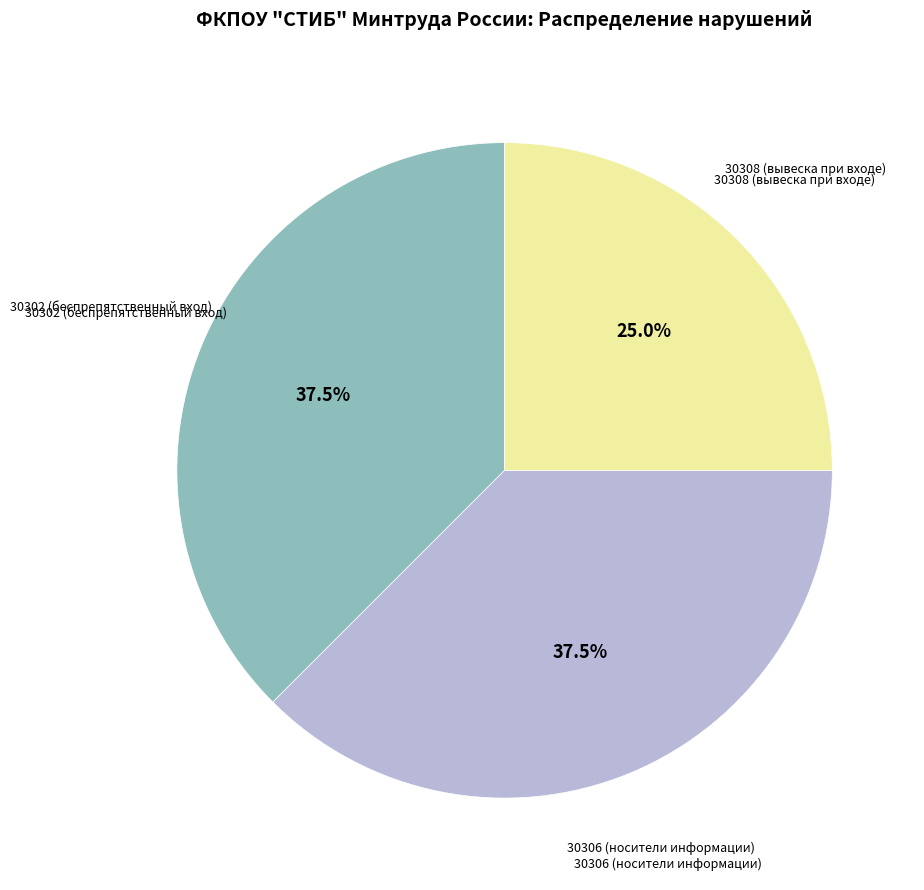

Does any single category account for the majority?

No